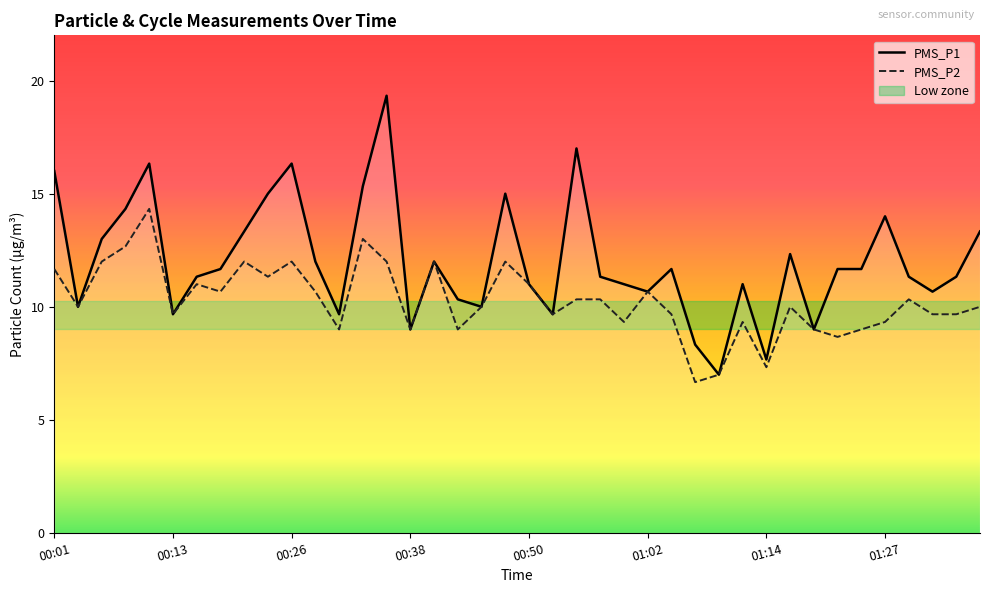

Rank the series by their average value, from highest to lowest.

PMS_P1, PMS_P2